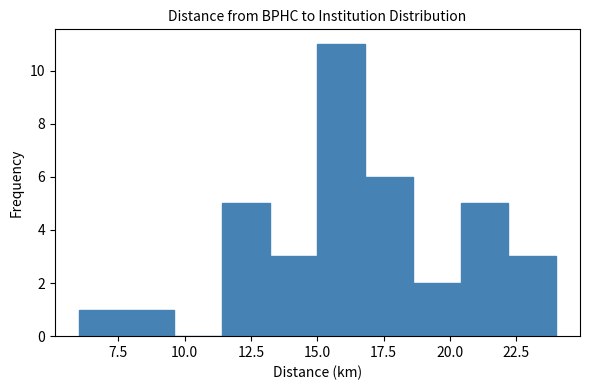

Read against the x-axis, roughly where is the centre of the tallest bar?

16.0